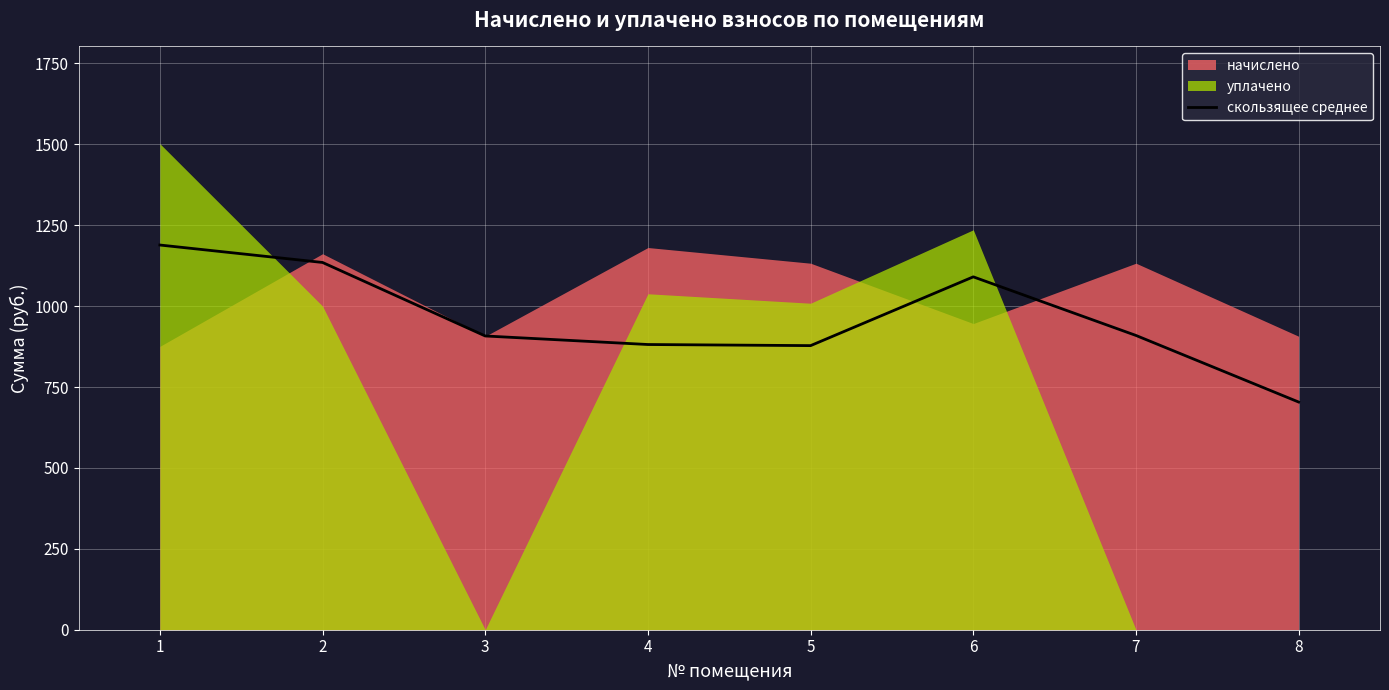

Reading left to right, extract all data points from this chart.

1188.8	1134.9	907.7	881.3	877.9	1090.4	909.3	703.6